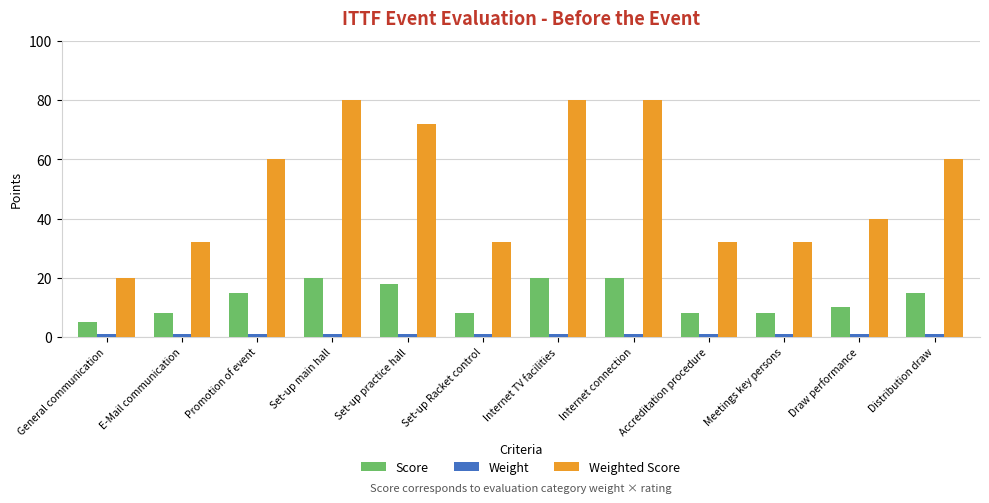

What is the label of the 12th bar from the right?

General communication